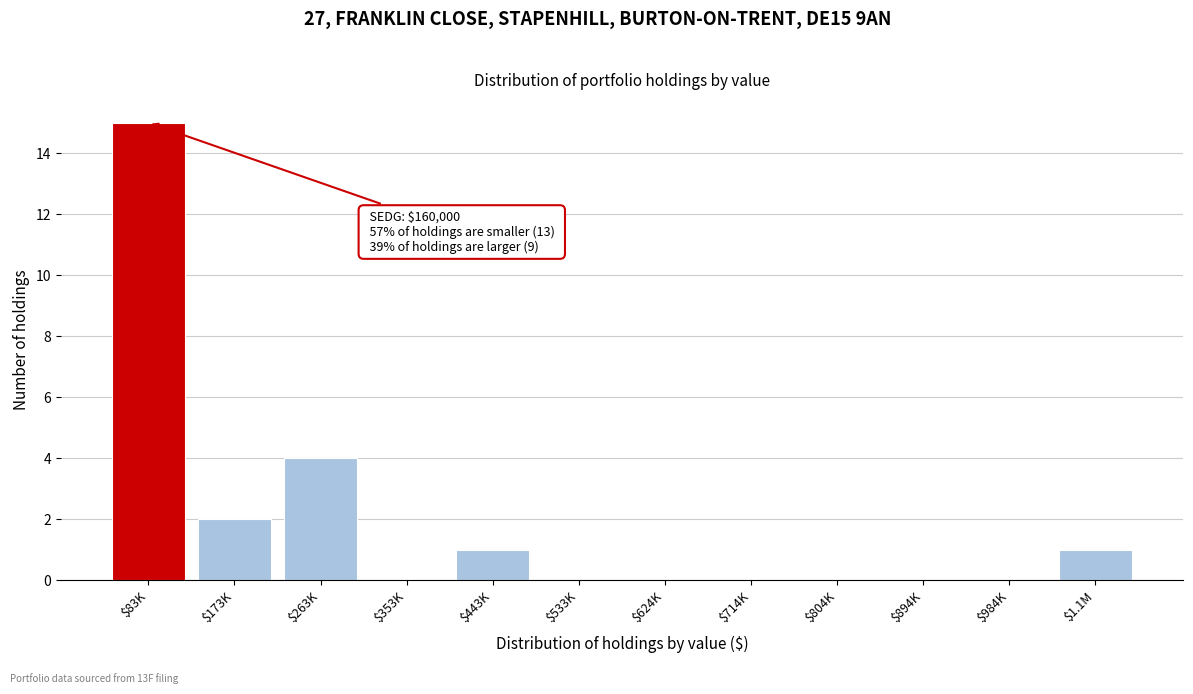

What is the sum of all values?

23